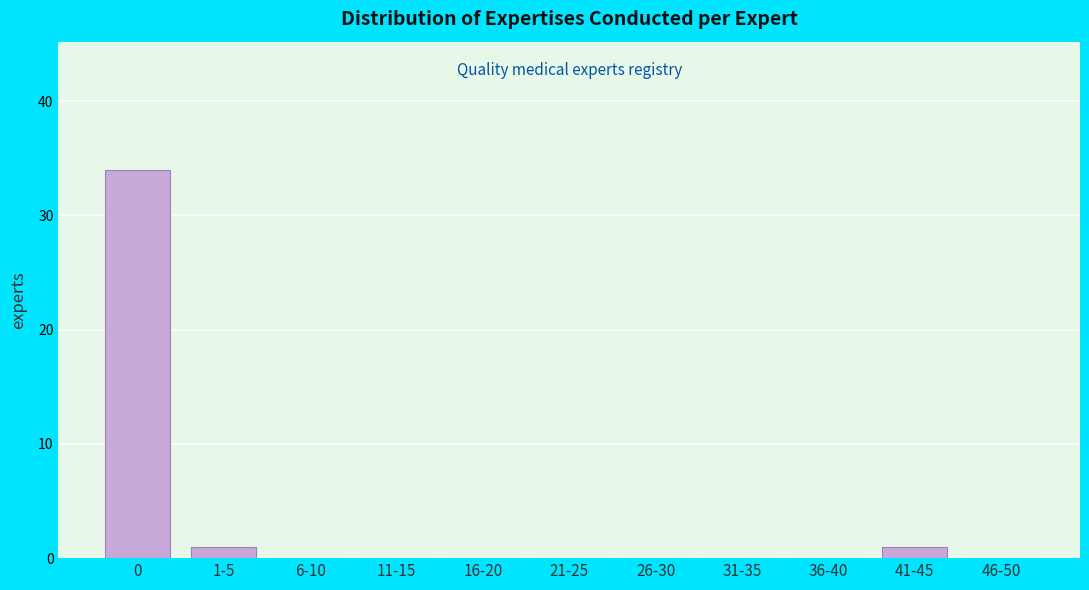

Reading left to right, what are all the values shown in this chart?

0=34	1-5=1	6-10=0	11-15=0	16-20=0	21-25=0	26-30=0	31-35=0	36-40=0	41-45=1	46-50=0